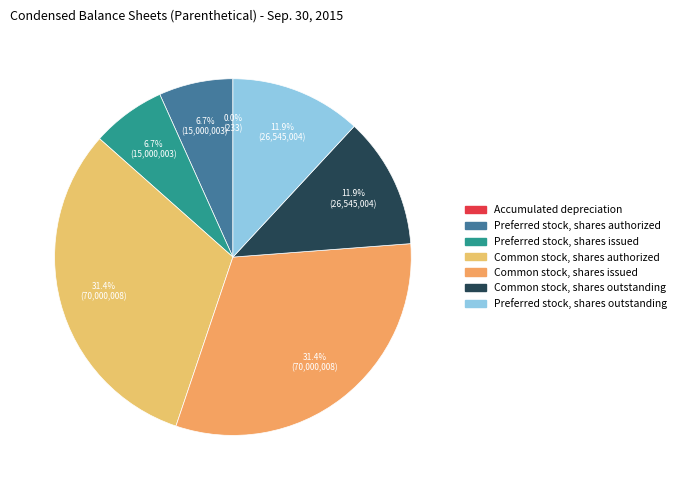

Does Common stock, shares issued represent more than half of the total?

No